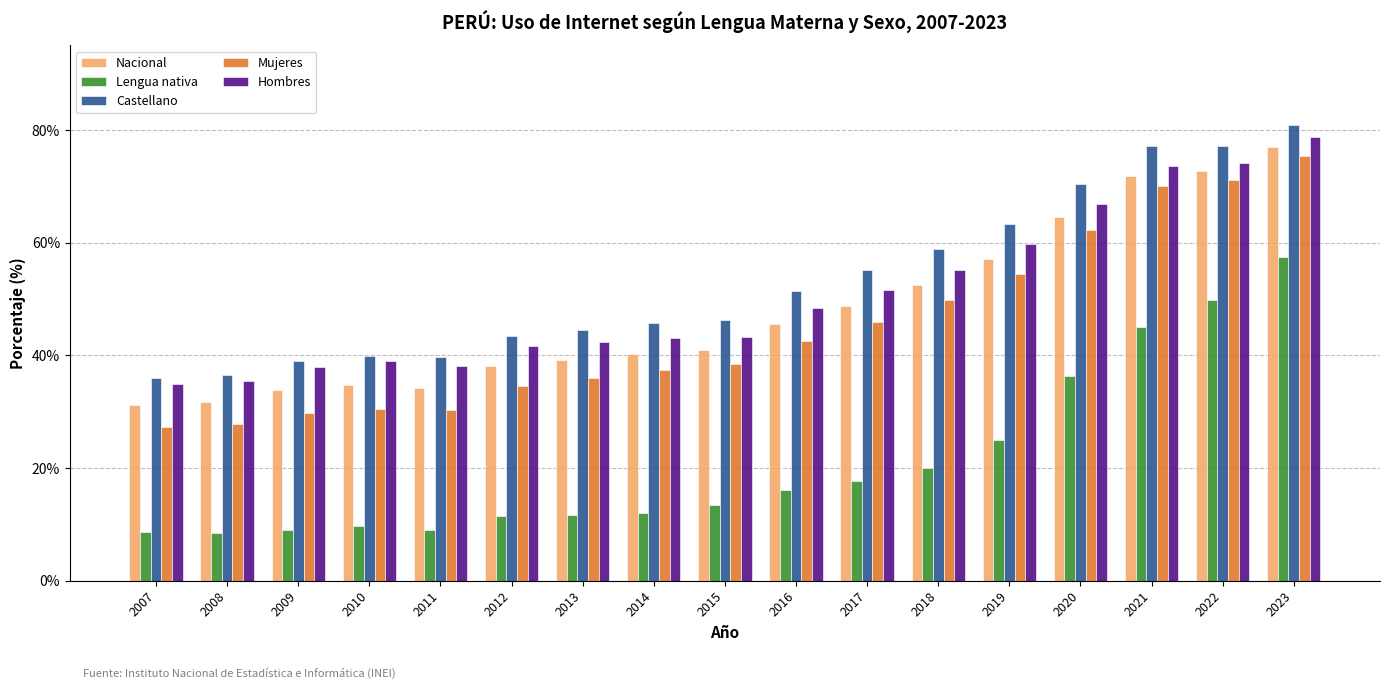

List the series in order of their peak value, lowest first.

Lengua nativa, Mujeres, Nacional, Hombres, Castellano